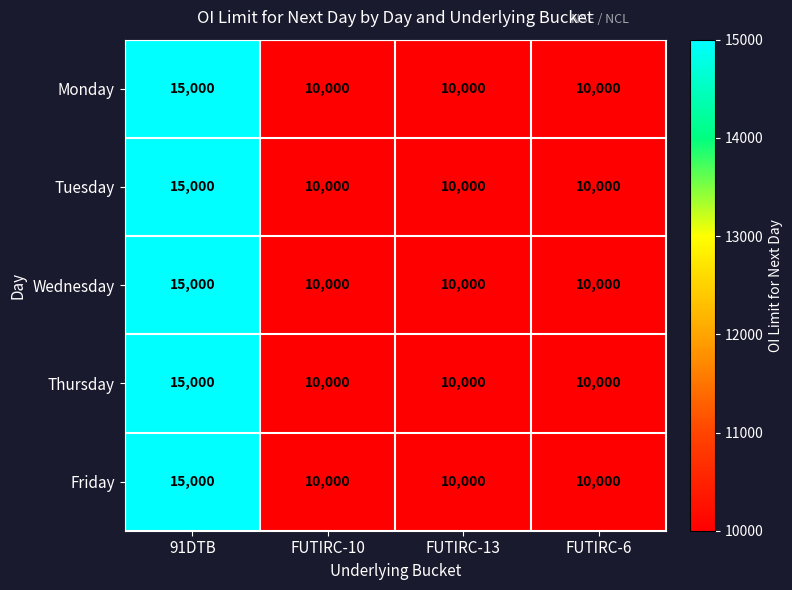

What is the sum of all Monday values?

45000